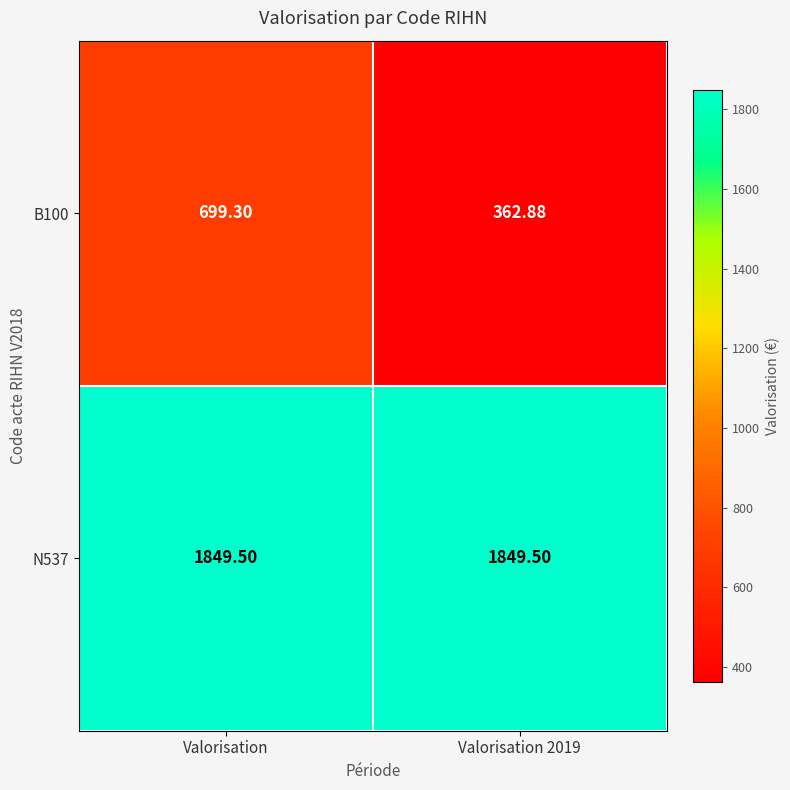

At which category is the sum across all series the highest?

Valorisation